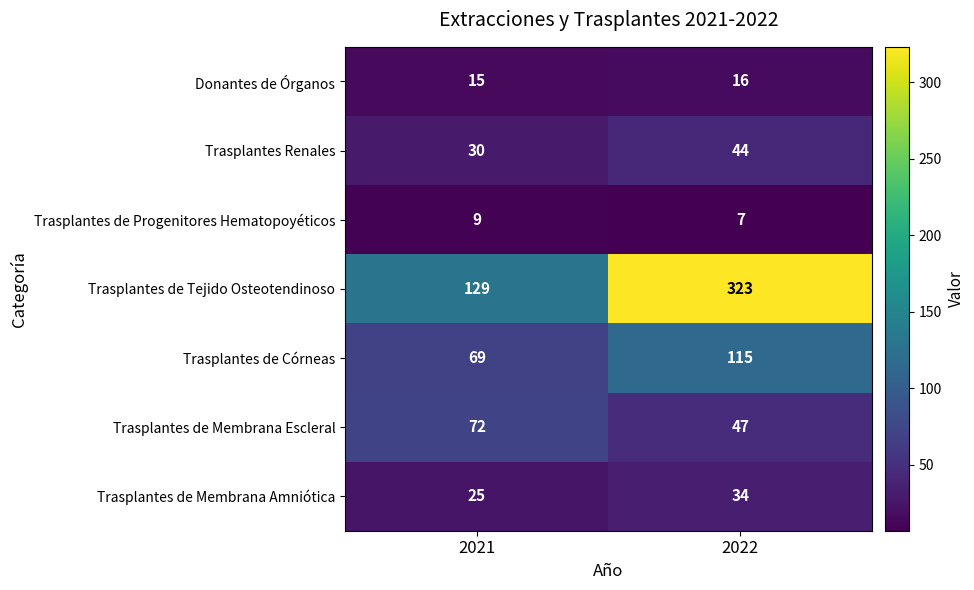

How many data points does each series have?

2